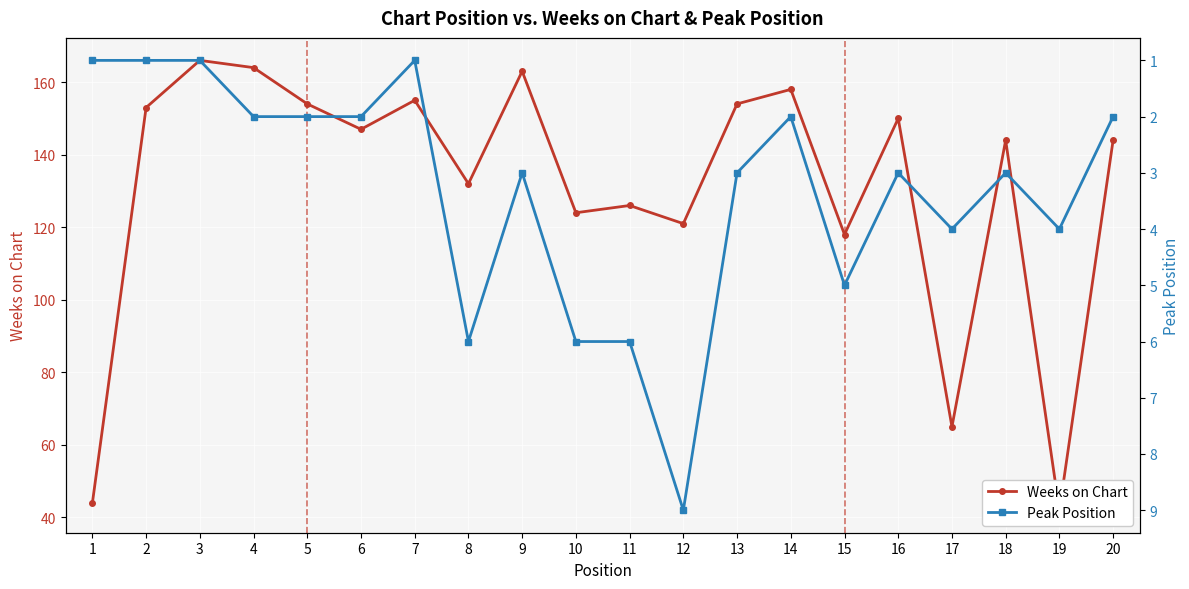

True or false: Weeks on Chart and Peak Position intersect in this chart.

False